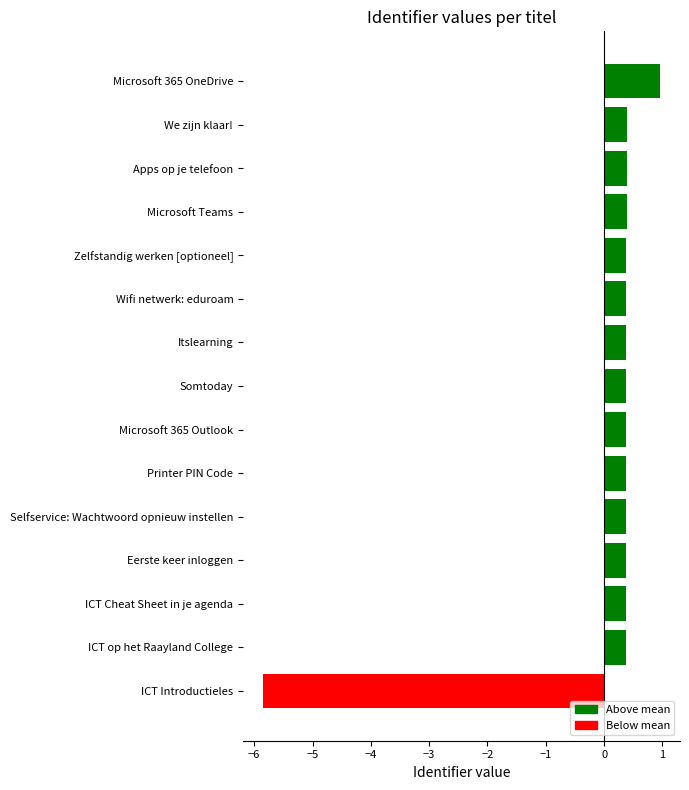

At which category does the chart reach its peak across all series?

Microsoft 365 OneDrive